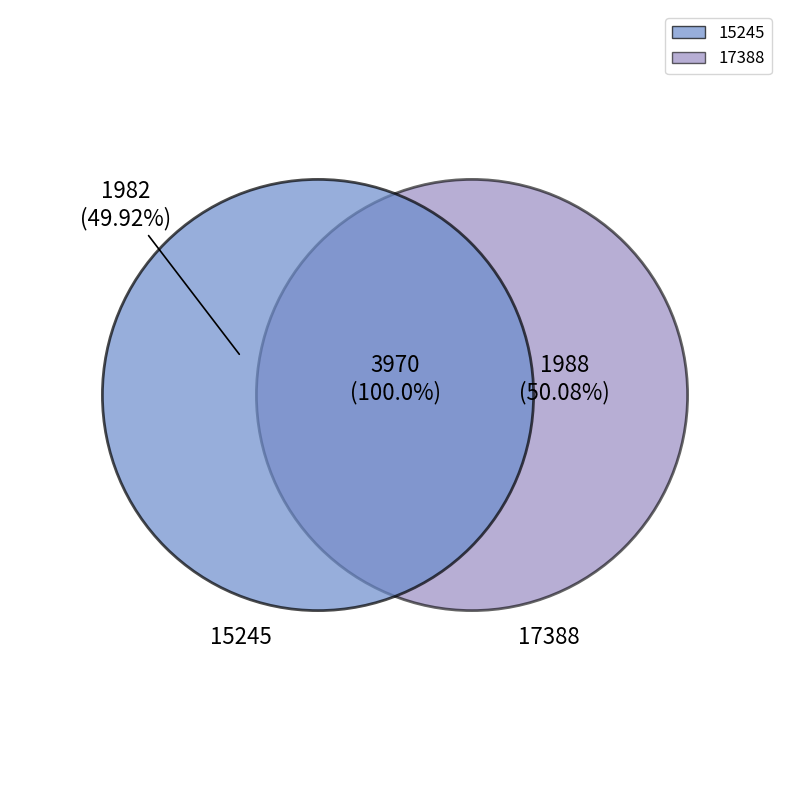

Combined, what portion of the pie is 15245 and 17388?

100.0%